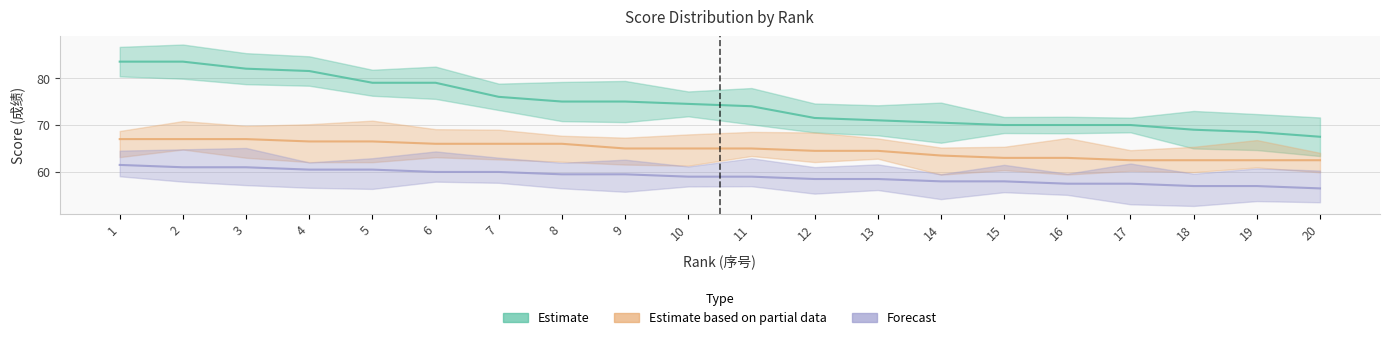

True or false: C and A intersect in this chart.

False